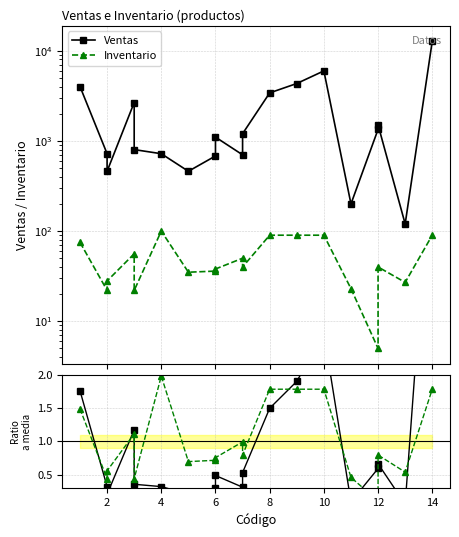

What is the greatest value displayed?

12740.0